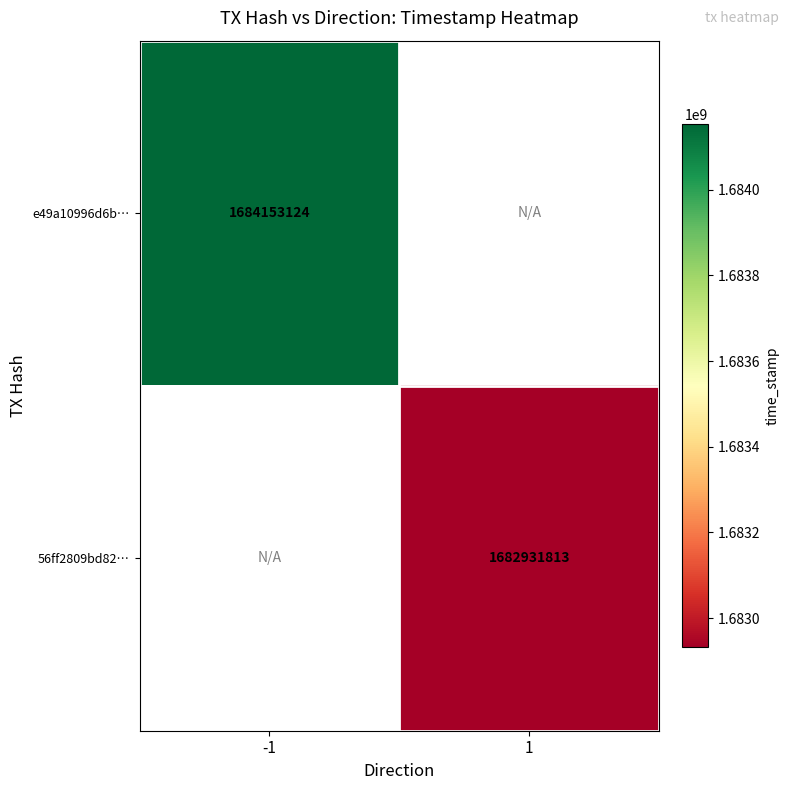

Is it true that e49a10996d6b… equals 772512406 at -1?

False